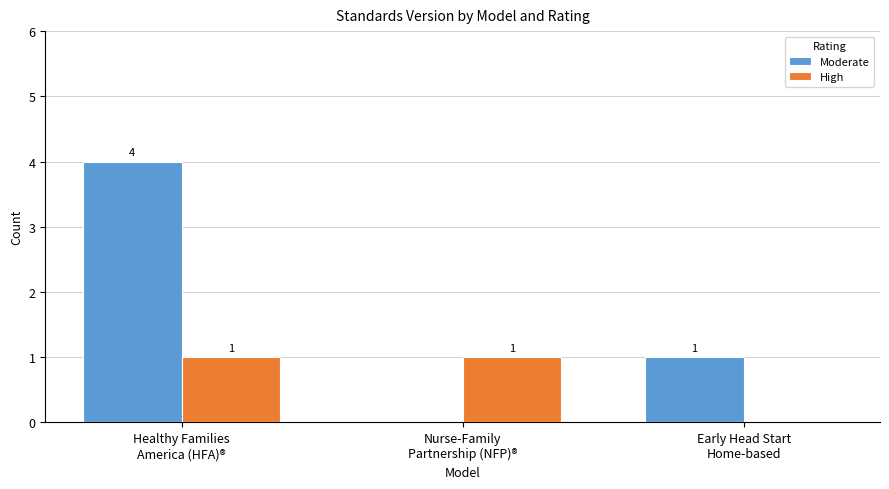

Reading left to right, what are all the values shown in this chart?

Moderate: 4	0	1
High: 1	1	0